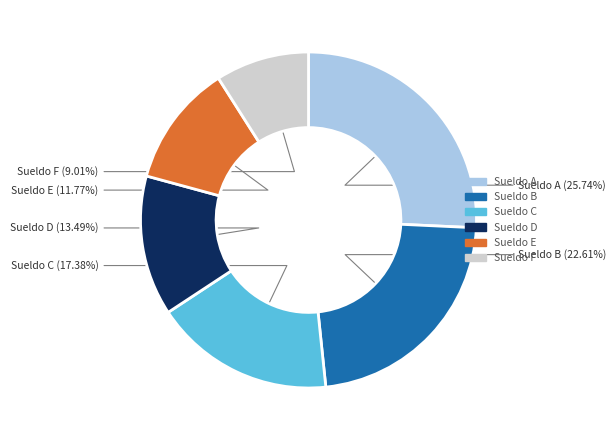

Does any single category account for the majority?

No